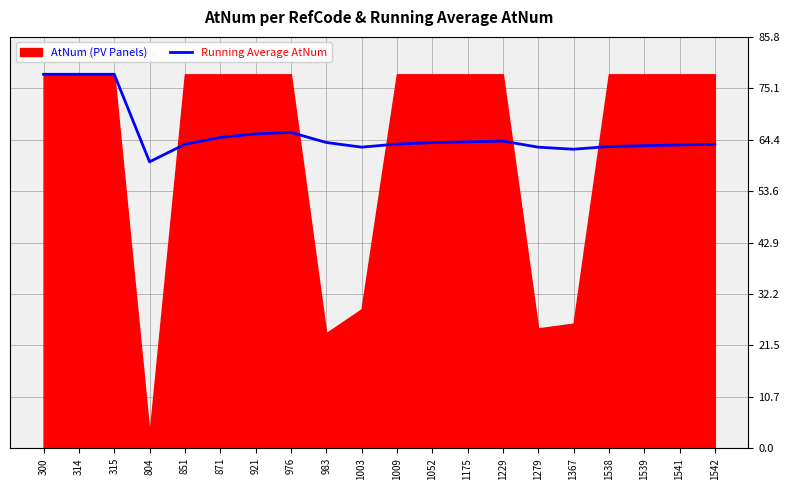

Is it true that the value at 1229 is 64.1?

True